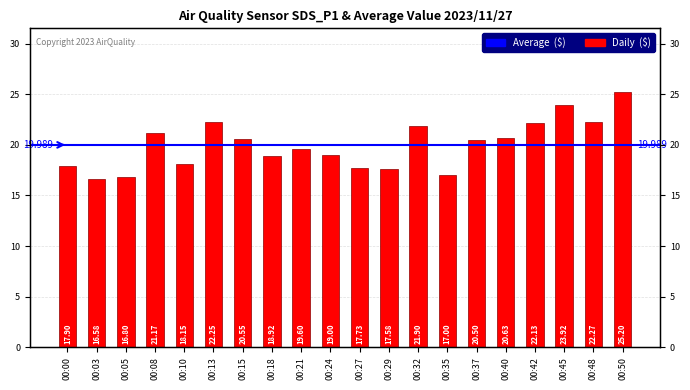

Read the value at 00:05.

16.8